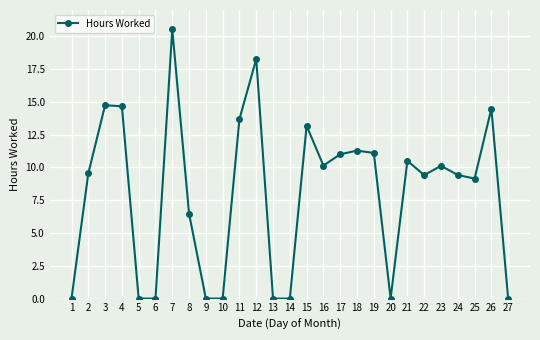

What is the ratio of the value at 23 to the value at 7?

0.5